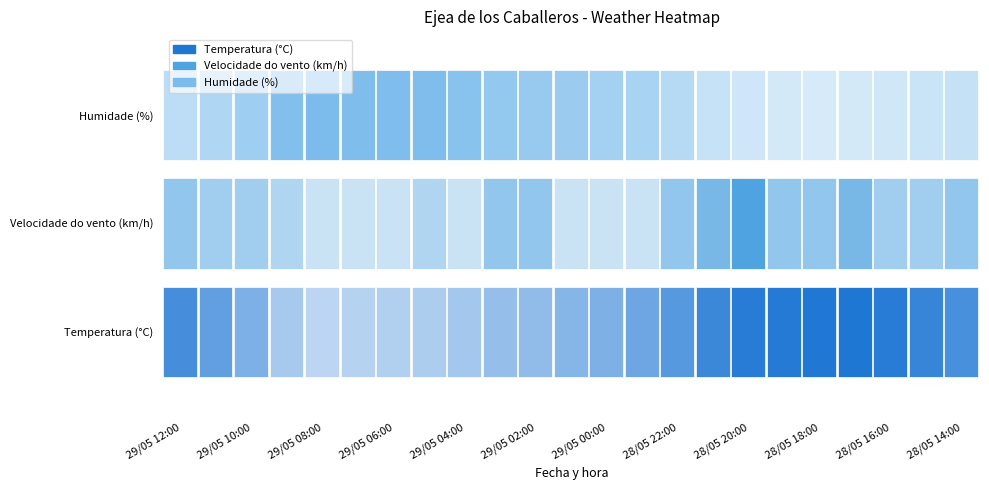

Reading left to right, list all the values displayed in this chart.

Temperatura (°C): 24.7	21.9	18.9	14.5	12.3	12.9	13.4	13.8	14.8	16.3	16.8	17.9	18.8	20.6	22.9	25.8	27.9	28.2	28.6	28.8	27.9	26.3	24.5
Velocidade do vento (km/h): 4.0	3.0	3.0	2.0	0.0	0.0	0.0	2.0	0.0	4.0	4.0	0.0	0.0	0.0	4.0	6.0	9.0	4.0	4.0	6.0	3.0	3.0	4.0
Humidade (%): 47.0	54.0	64.0	81.0	85.0	83.0	83.0	83.0	77.0	71.0	68.0	66.0	61.0	58.0	50.0	41.0	36.0	33.0	31.0	33.0	35.0	39.0	42.0